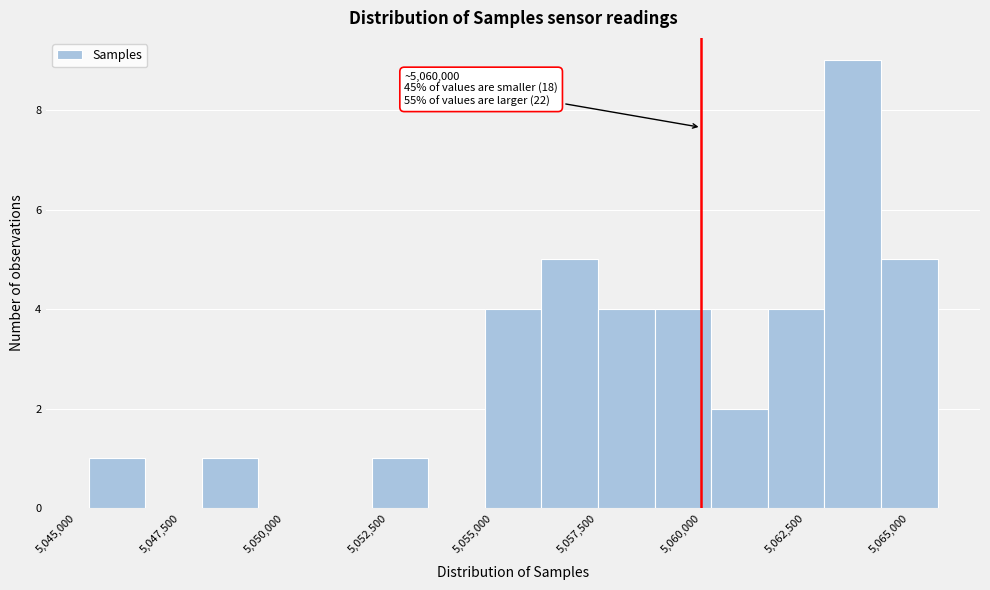

Around what value on the x-axis is the tallest bar? Give the approximate position of its centre, as read against the axis.

5063500